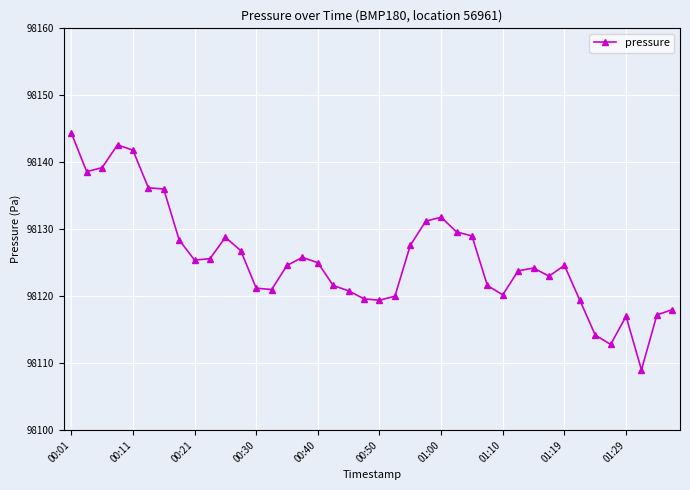

True or false: the data has more than 1 interior local peaks.

True